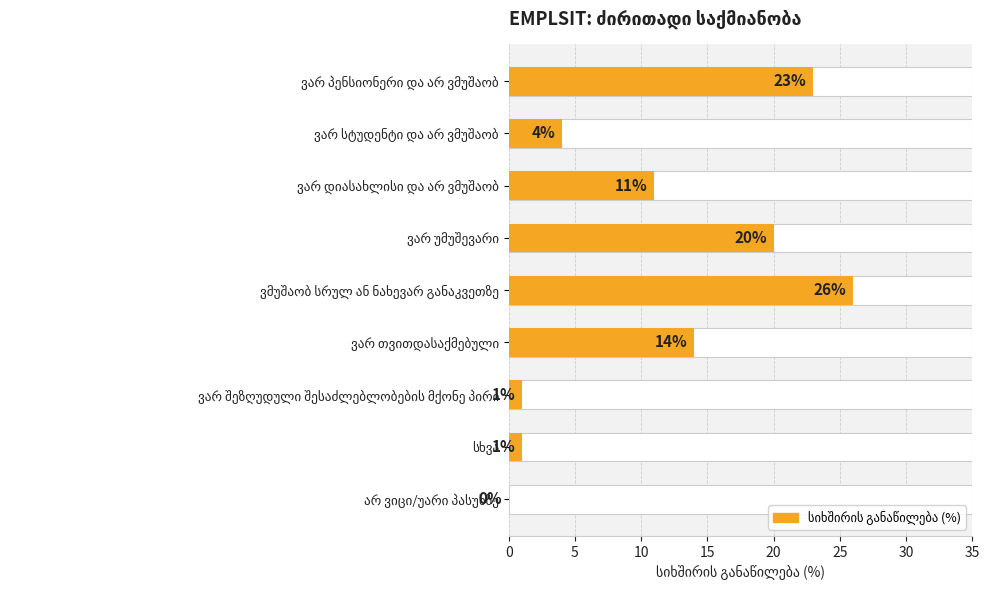

Does the chart contain stacked bars?

No